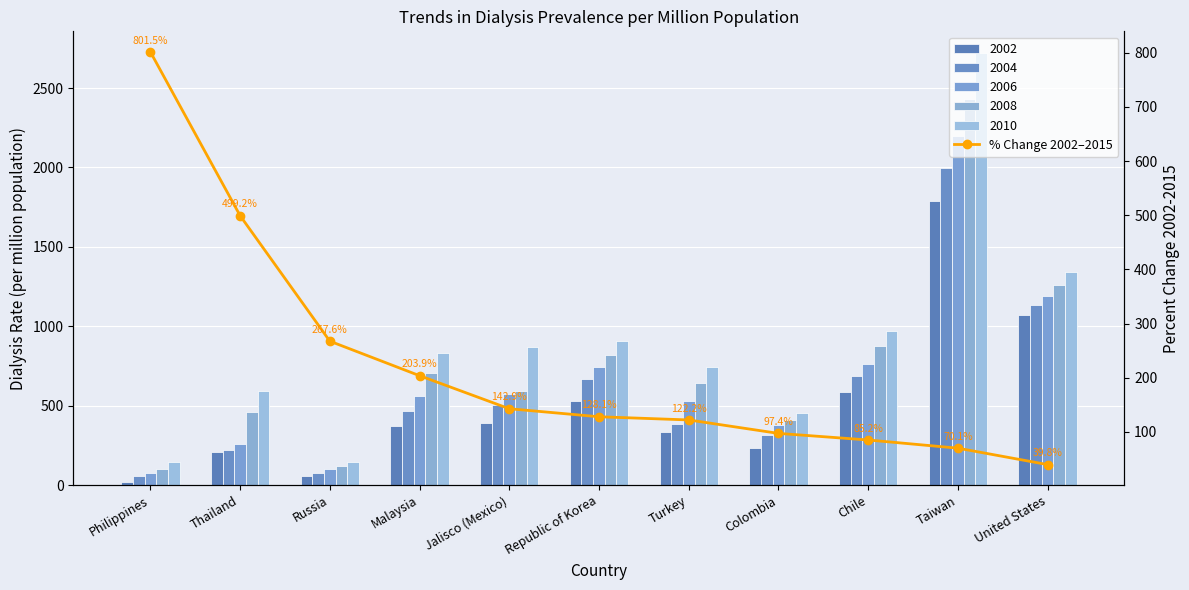

What is the approximate value at Republic of Korea?

128.1